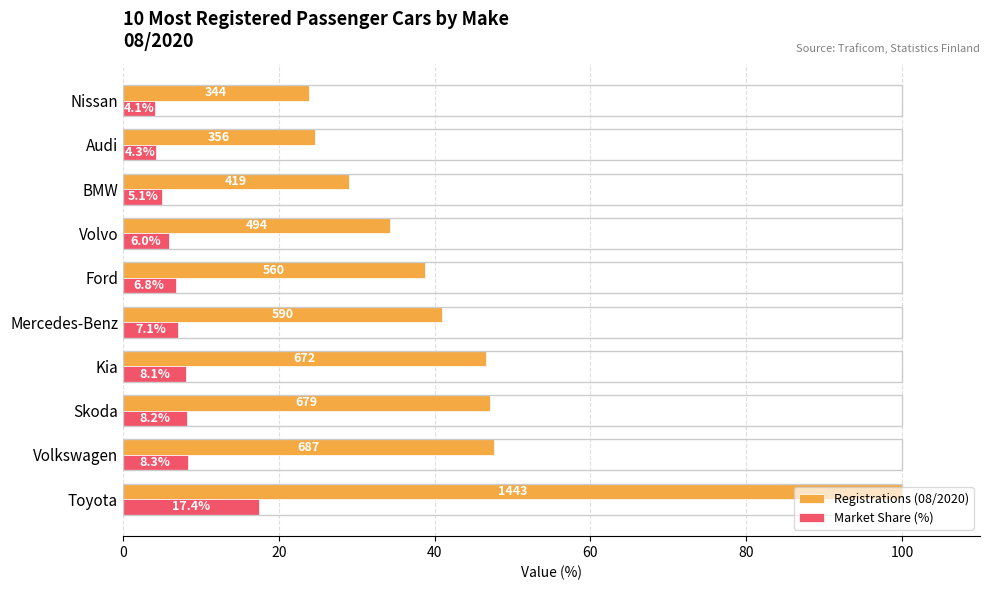

What is the average value of the Registrations (08/2020) series?

43.3